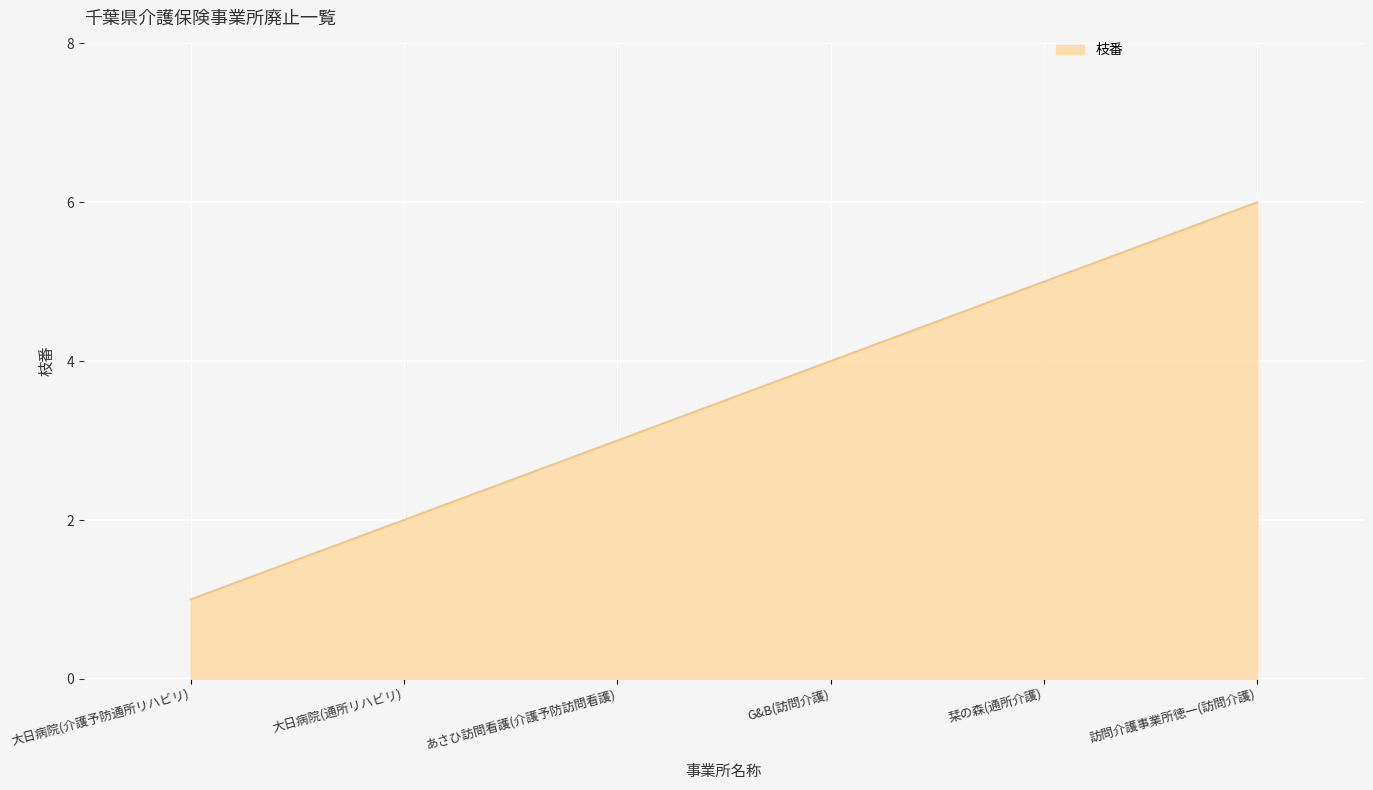

What is the difference between the maximum and minimum values?

5